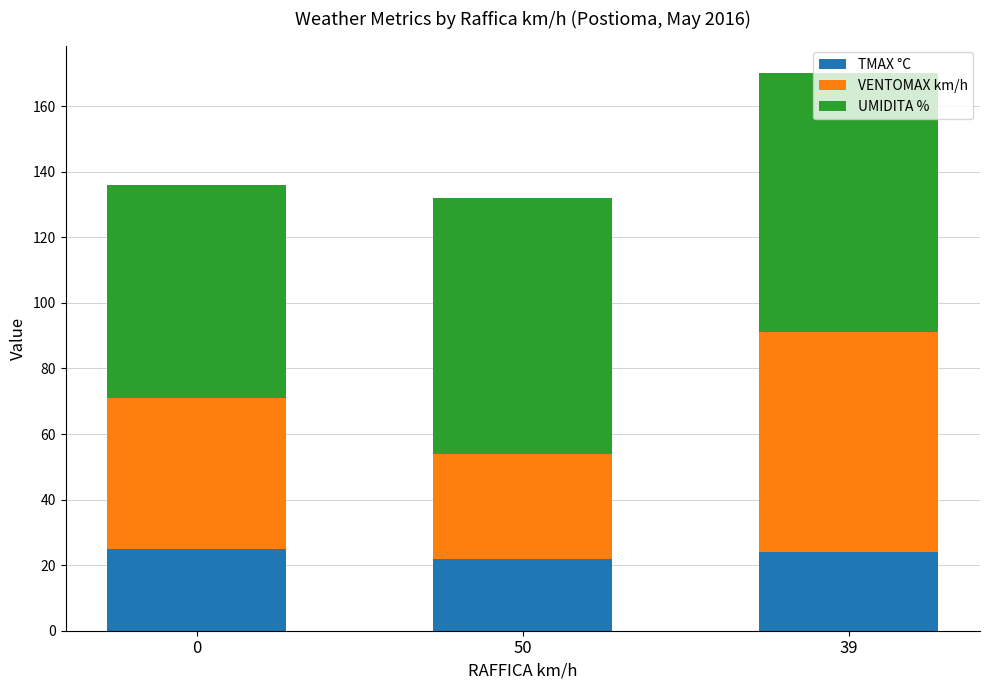

What is the total value across all series at 50?

132